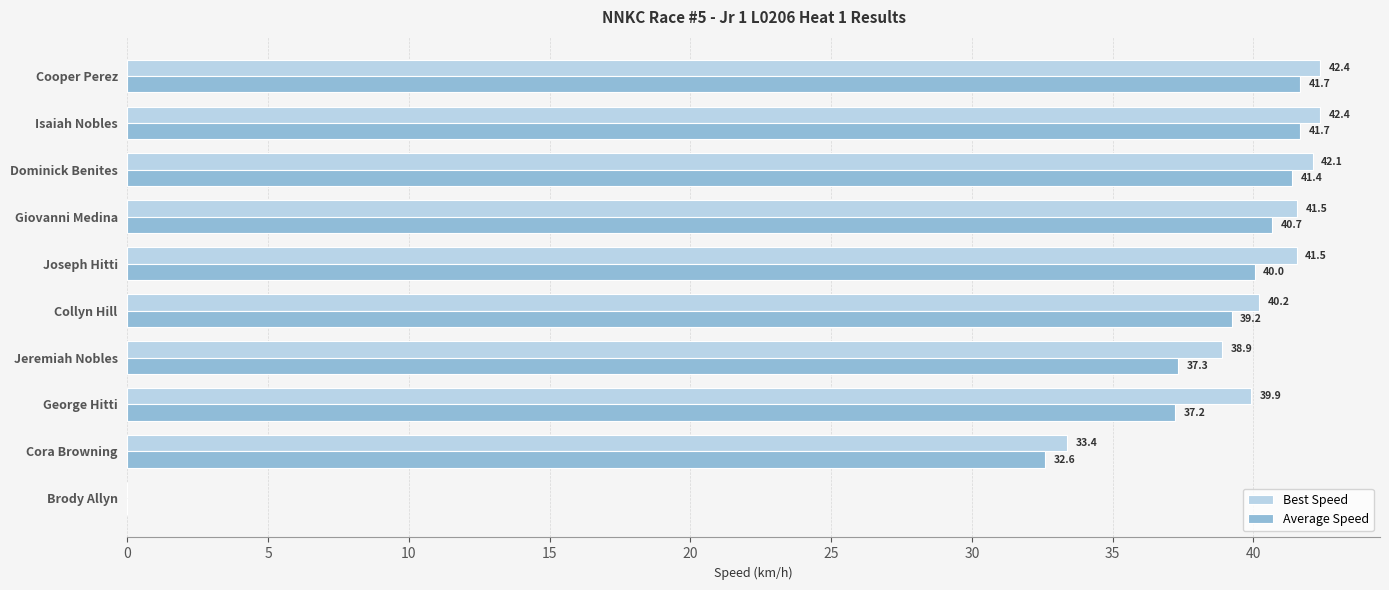

What is the maximum value shown in the chart?

42.4